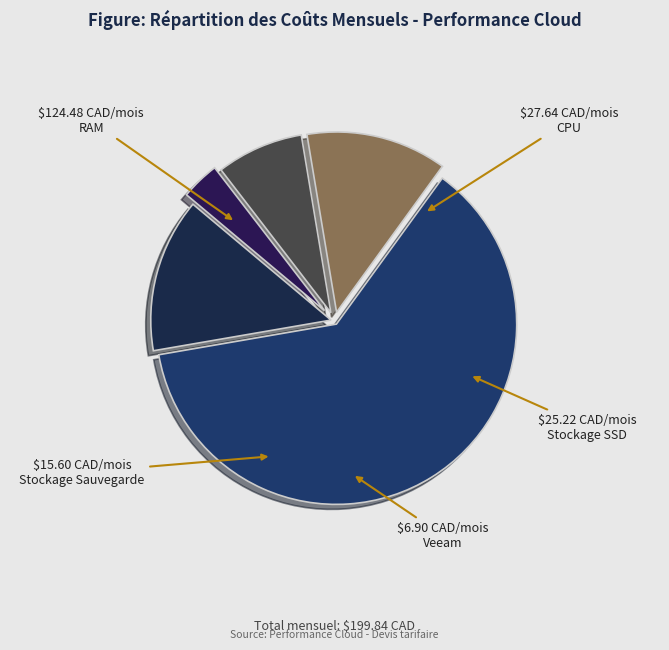

What is the majority slice?

RAM